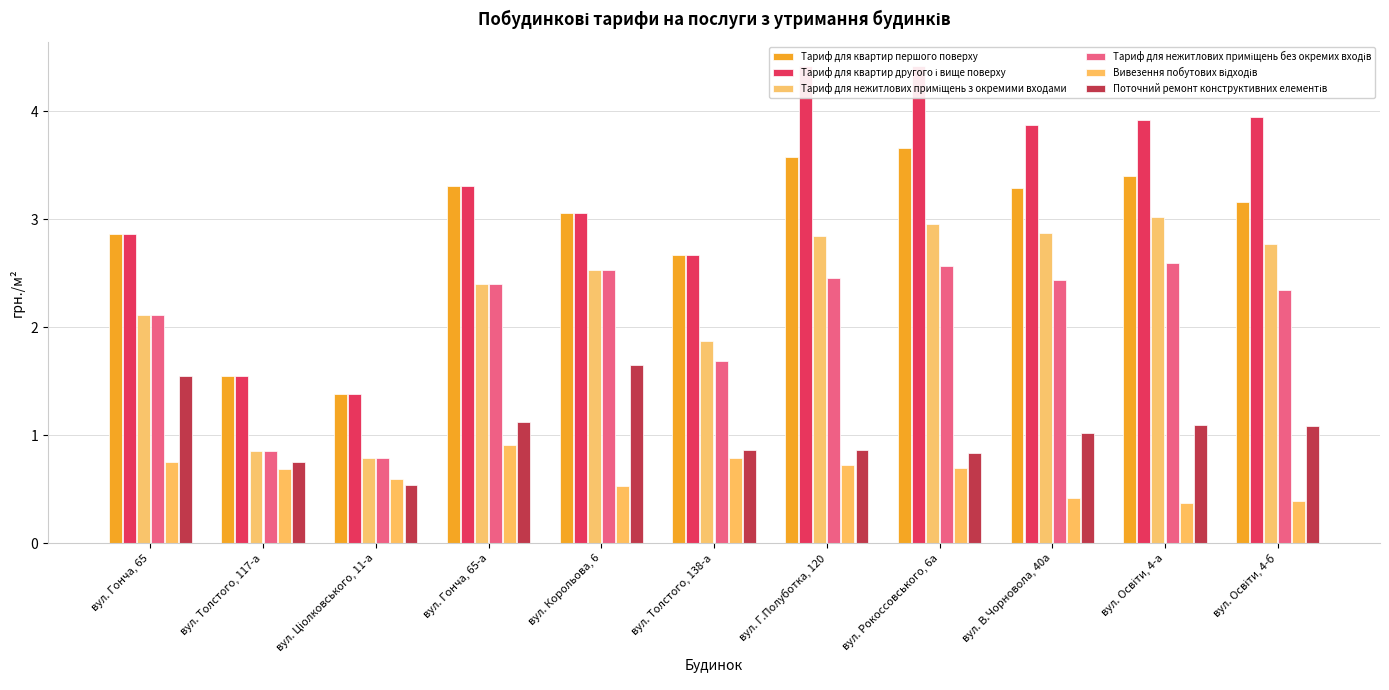

Reading left to right, transcribe all the data shown in this chart.

Тариф для квартир першого поверху: 2.9	1.5	1.4	3.3	3.1	2.7	3.6	3.7	3.3	3.4	3.2
Тариф для квартир другого і вище поверху: 2.9	1.5	1.4	3.3	3.1	2.7	4.4	4.4	3.9	3.9	3.9
Тариф для нежитлових приміщень з окремими входами: 2.1	0.9	0.8	2.4	2.5	1.9	2.8	3.0	2.9	3.0	2.8
Тариф для нежитлових приміщень без окремих входів: 2.1	0.9	0.8	2.4	2.5	1.7	2.5	2.6	2.4	2.6	2.3
Вивезення побутових відходів: 0.8	0.7	0.6	0.9	0.5	0.8	0.7	0.7	0.4	0.4	0.4
Поточний ремонт конструктивних елементів: 1.6	0.8	0.5	1.1	1.6	0.9	0.9	0.8	1.0	1.1	1.1